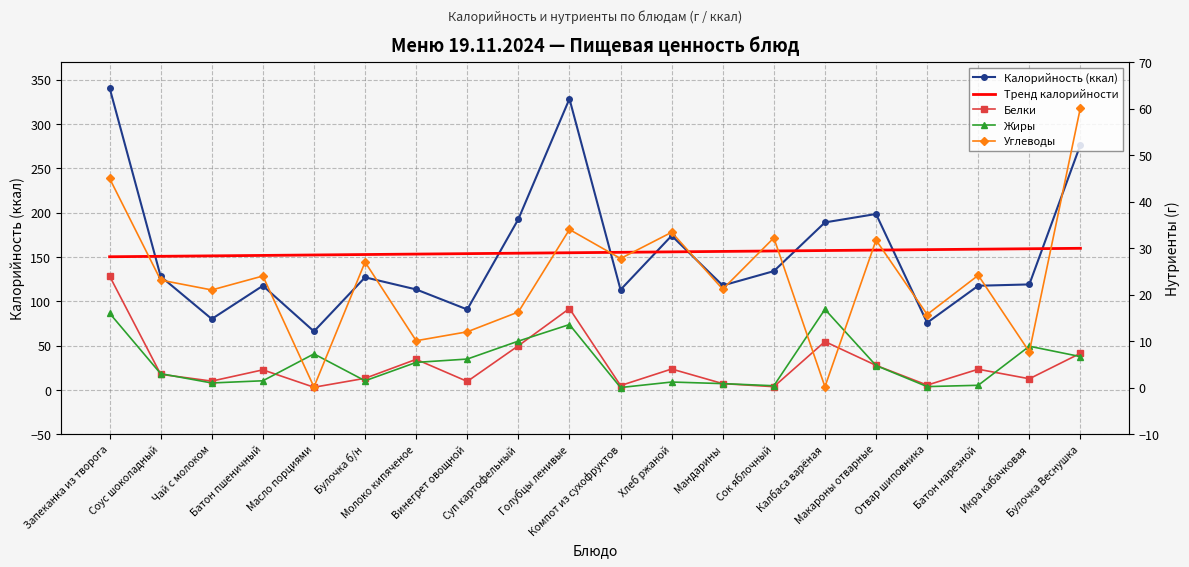

What is the label of the 2nd point from the right?

Икра кабачковая